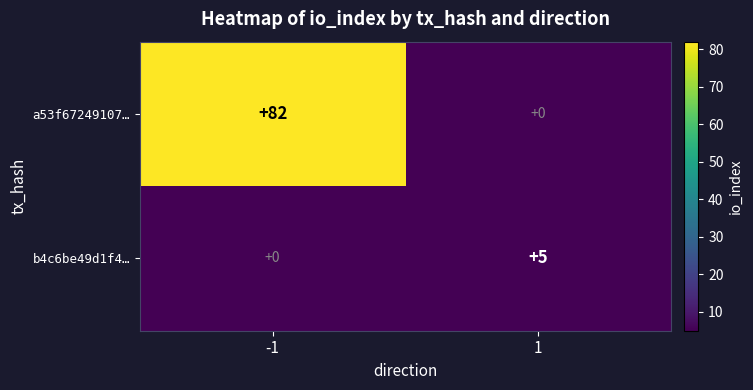

At which category is the sum across all series the highest?

-1